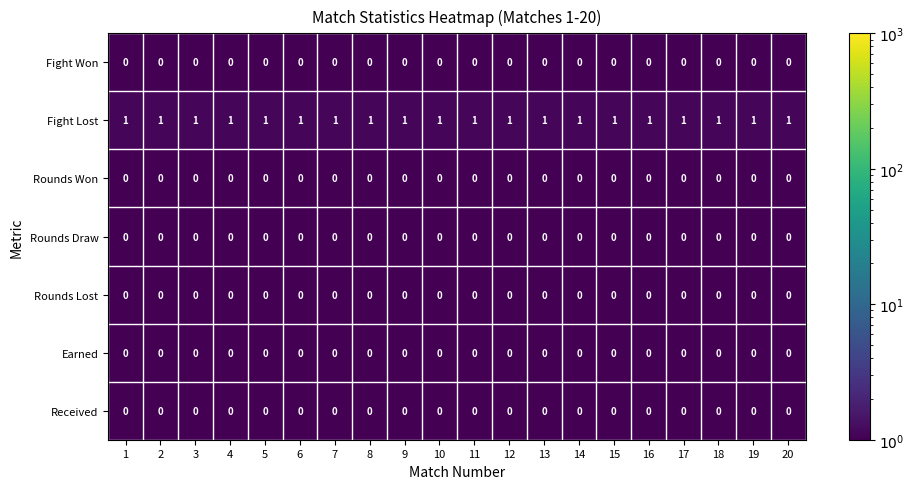

What is the total value across all series at 11?

1